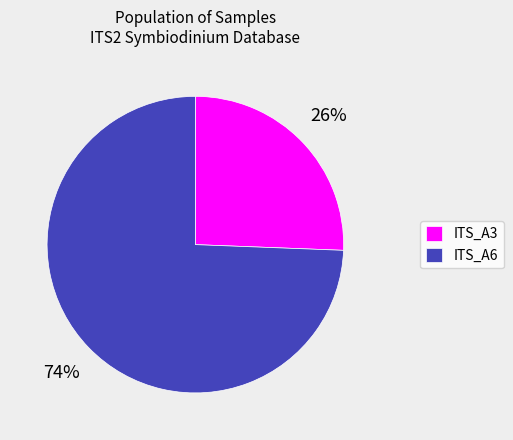

The ITS_A3 slice represents 26% of the pie. True or false?

True